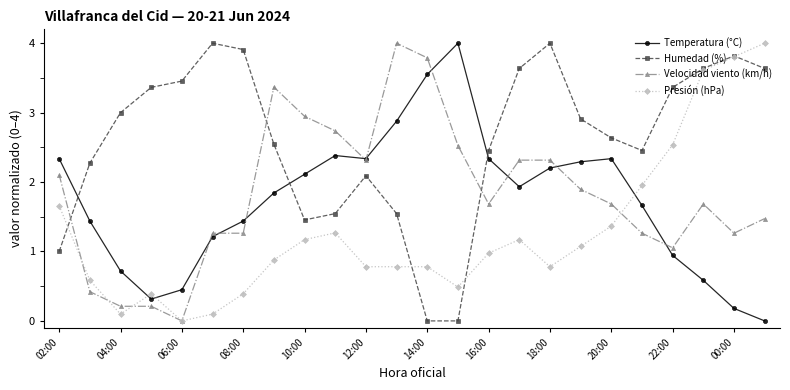

What is the maximum value for Velocidad viento (km/h)?

4.0